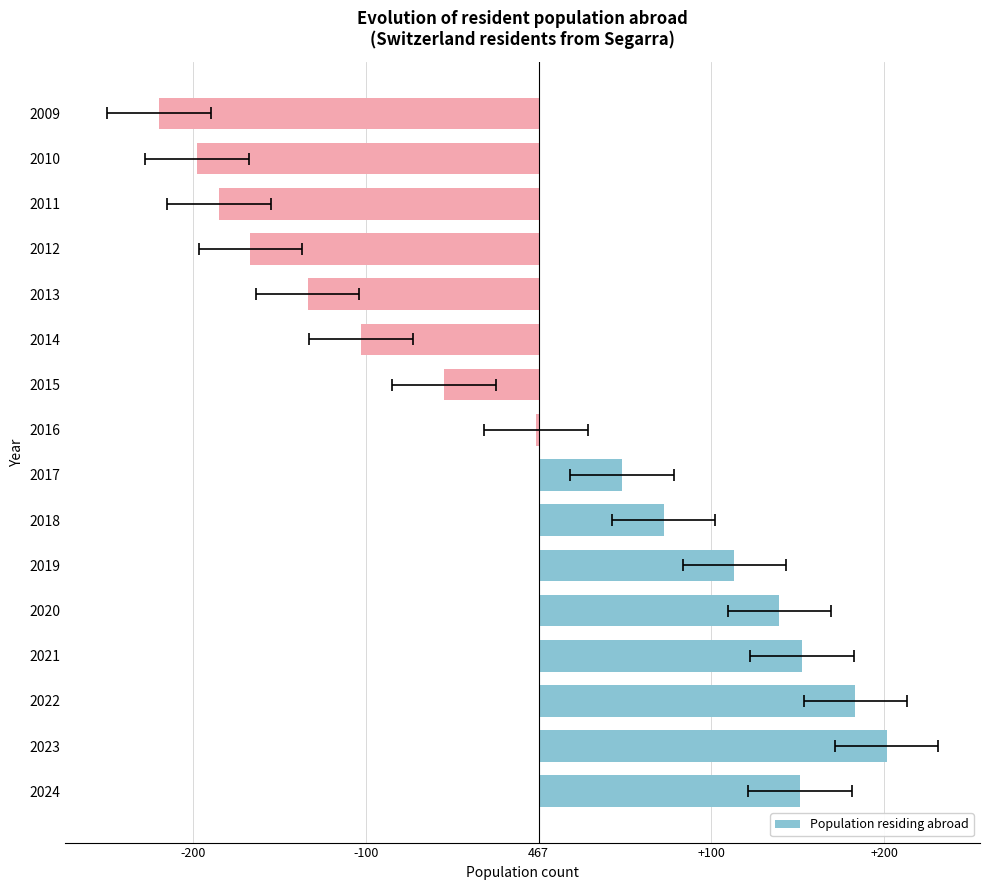

What is the difference between the values at 2009 and 2024?

371.0